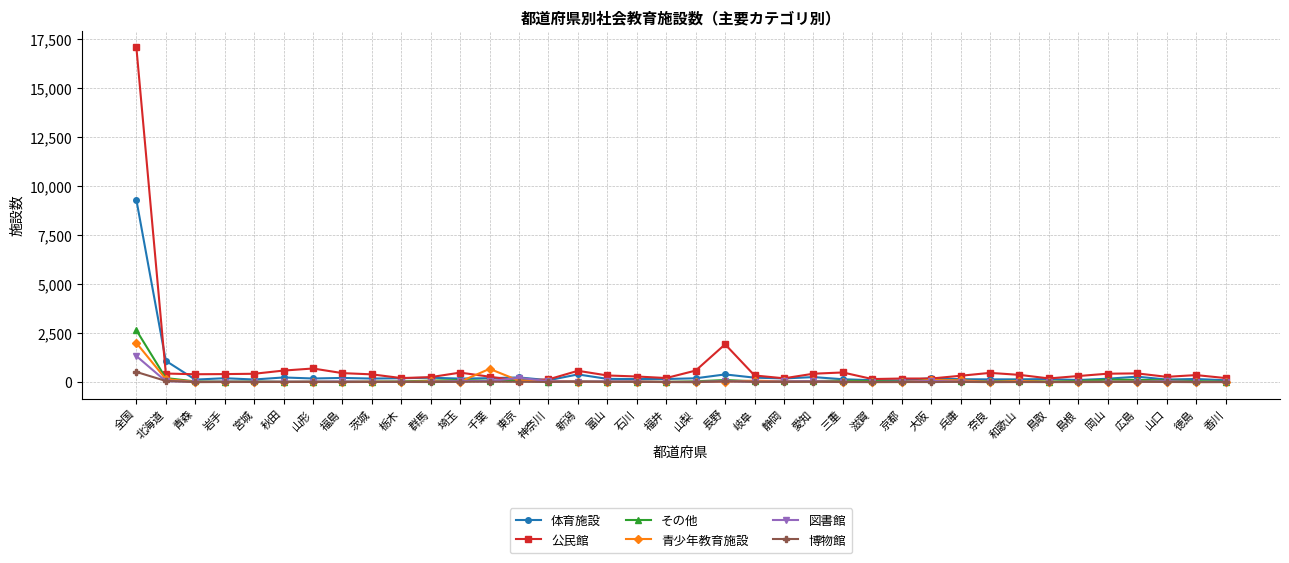

Does the chart display data point markers on the line(s)?

Yes